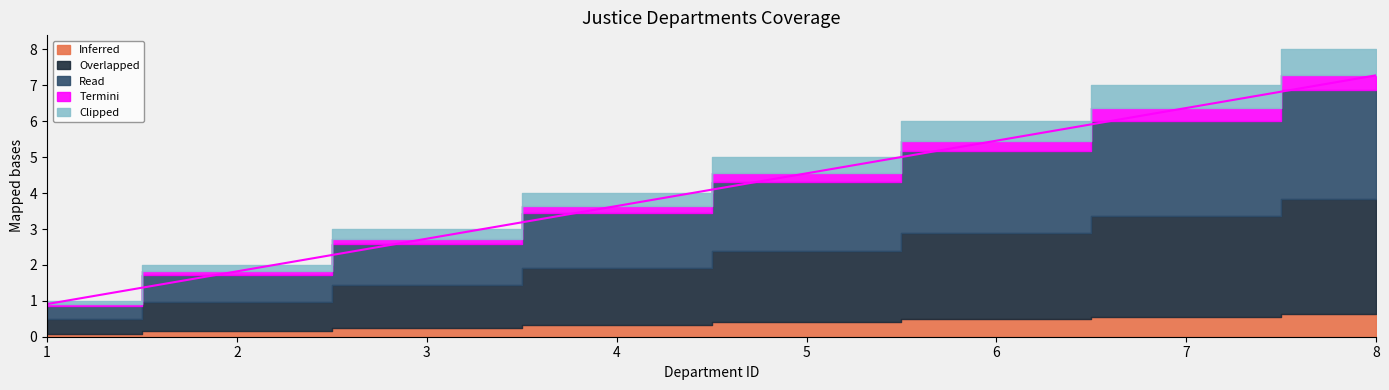

True or false: Inferred and Overlapped intersect in this chart.

False